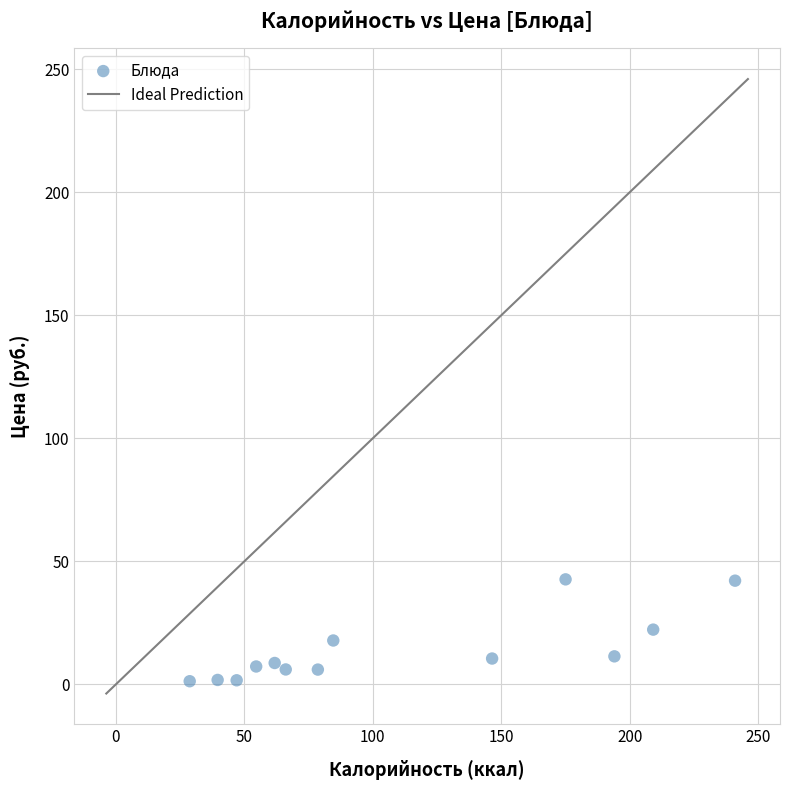

What is the range of Y values (max minus min)?

41.4